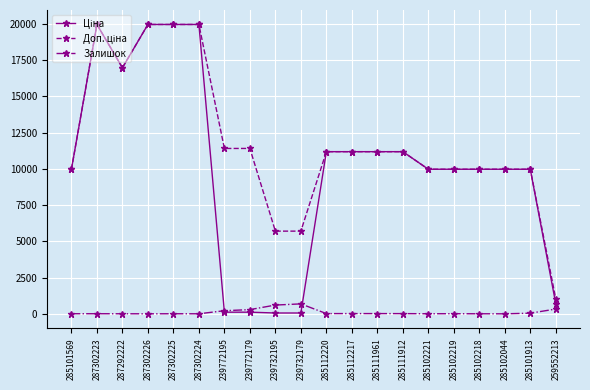

How many data points in Залишок are less than 15?

10